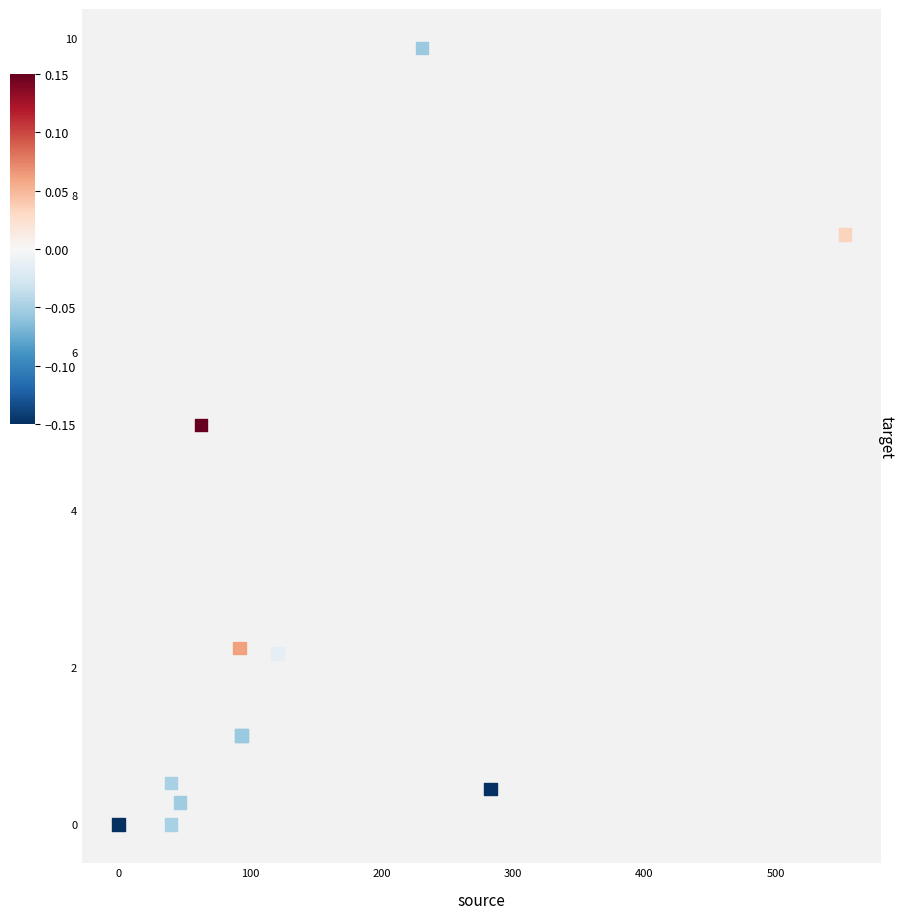

What Y value in the scatter plot is closest to 4?

5.1